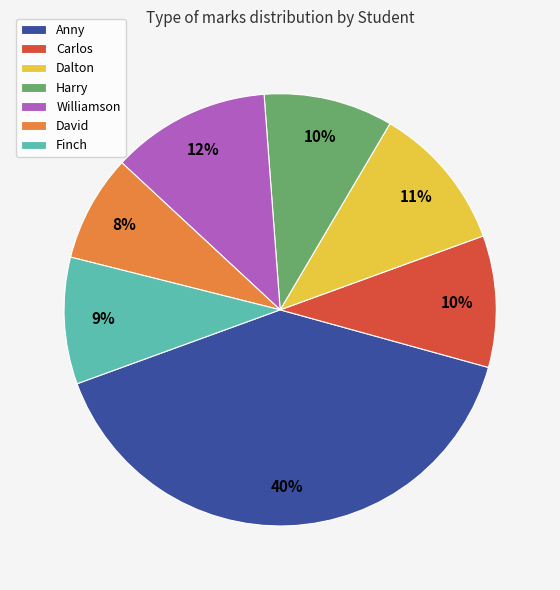

True or false: Finch accounts for 16% of the total.

False